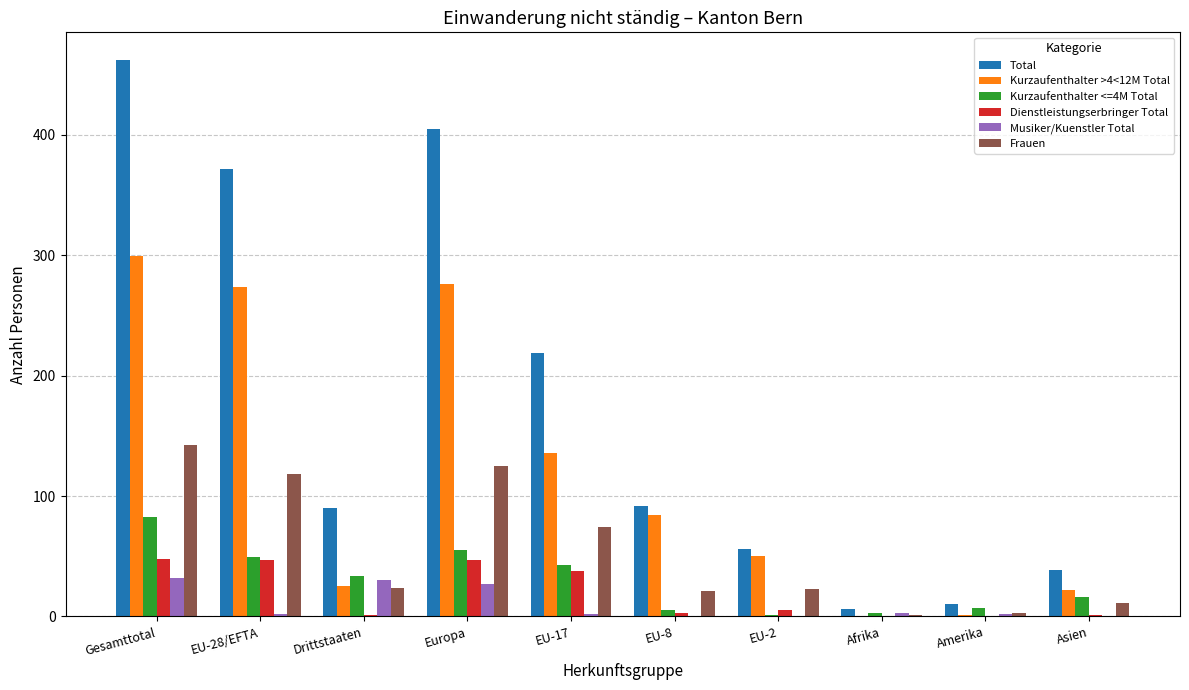

What is the highest value of the Dienstleistungserbringer Total series?

48